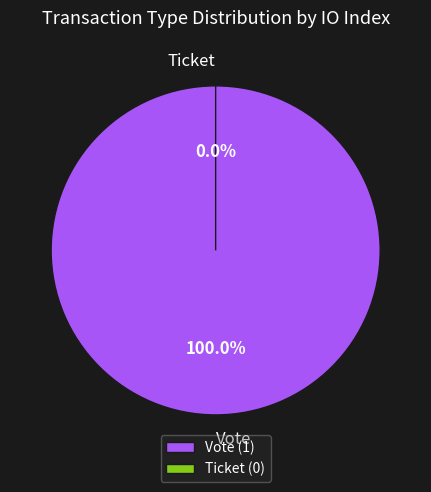

True or false: Ticket accounts for 8% of the total.

False